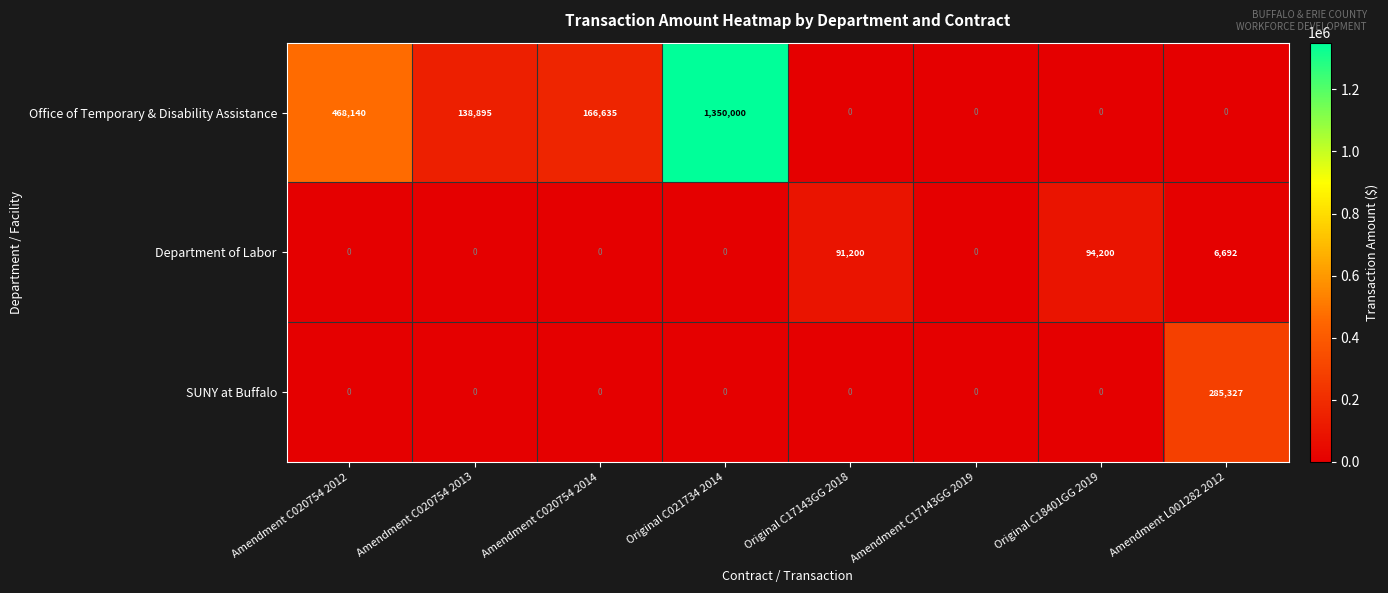

Is it true that Department of Labor equals -44656 at Amendment C020754 2013?

False